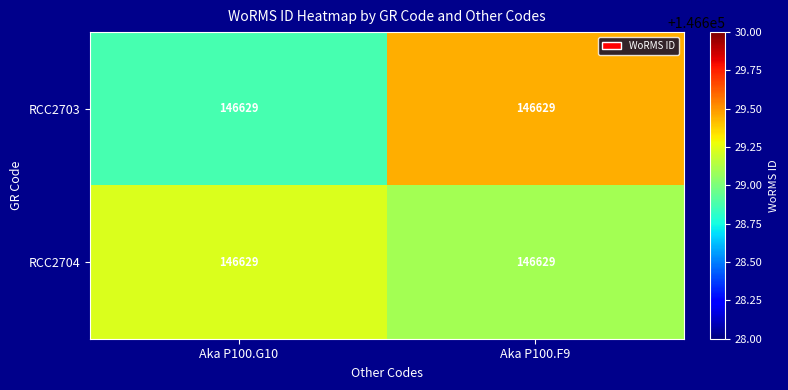

Where is RCC2704 nearest to the value 146629?

Aka P100.F9